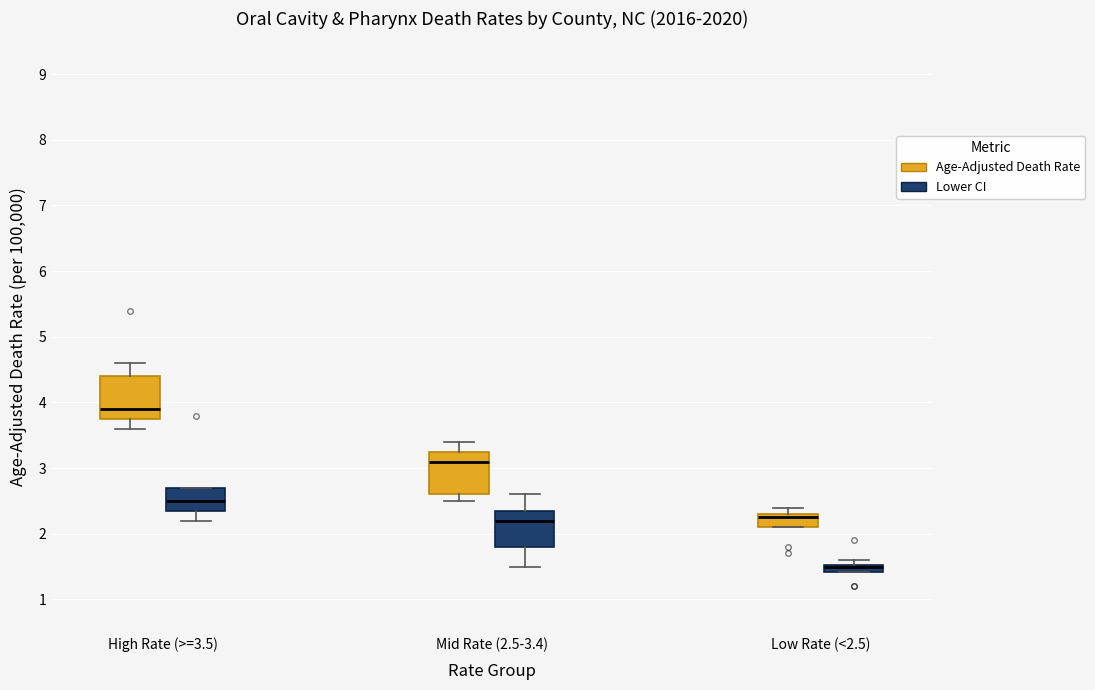

Where is the upper edge of the box for Mid Rate (2.5-3.4) (Lower CI) on the y-axis? The values are not printed on the chart, so give them approximately, as read against the axis.

2.4